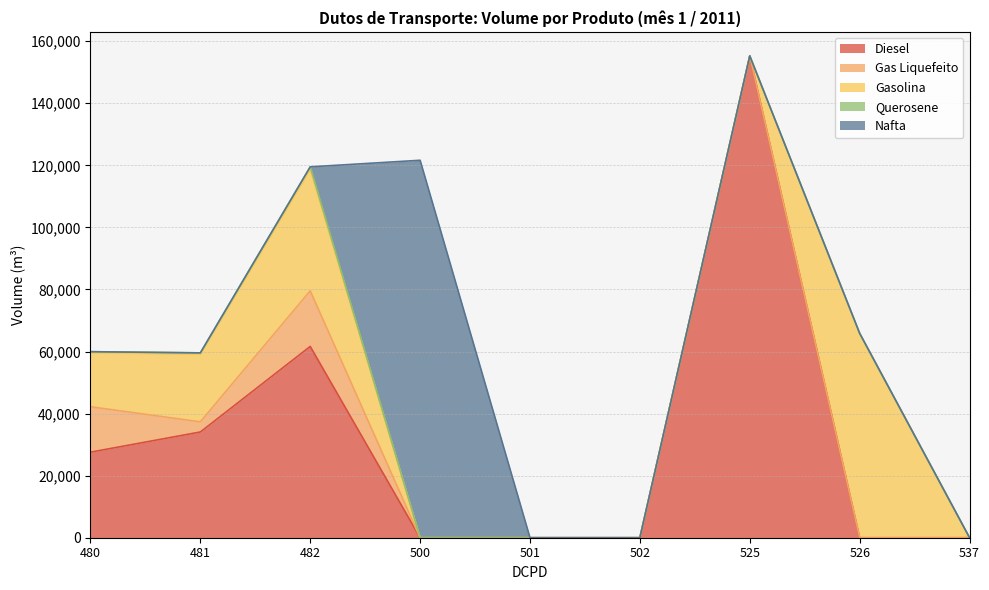

Rank the series at 480 from lowest to highest value.

Nafta, Querosene, Gas Liquefeito, Gasolina, Diesel